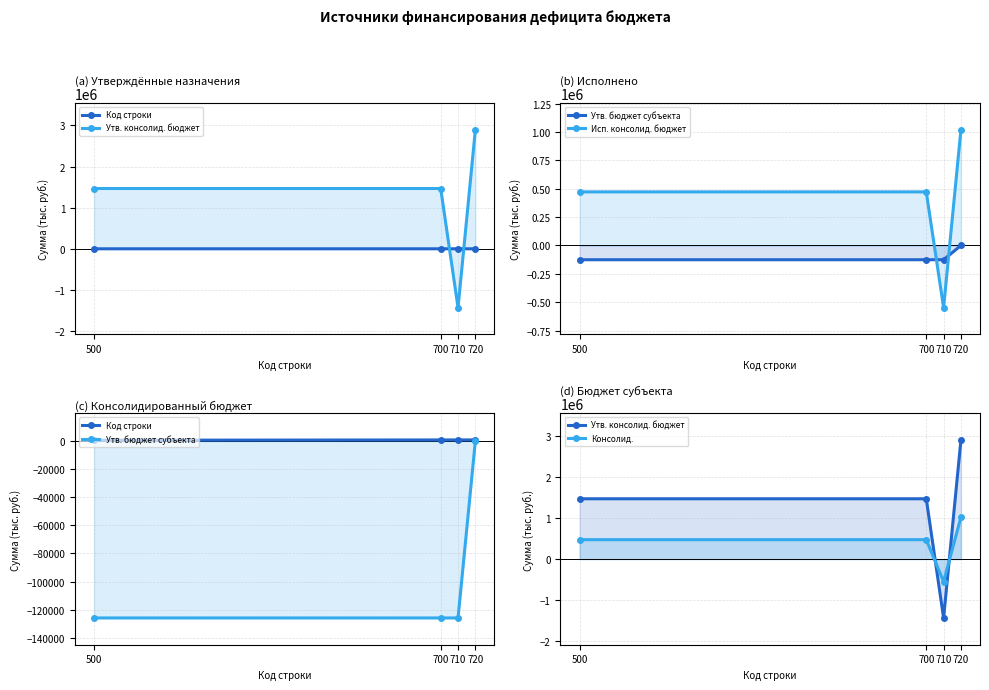

At which label does Консолид. reach its peak?

720